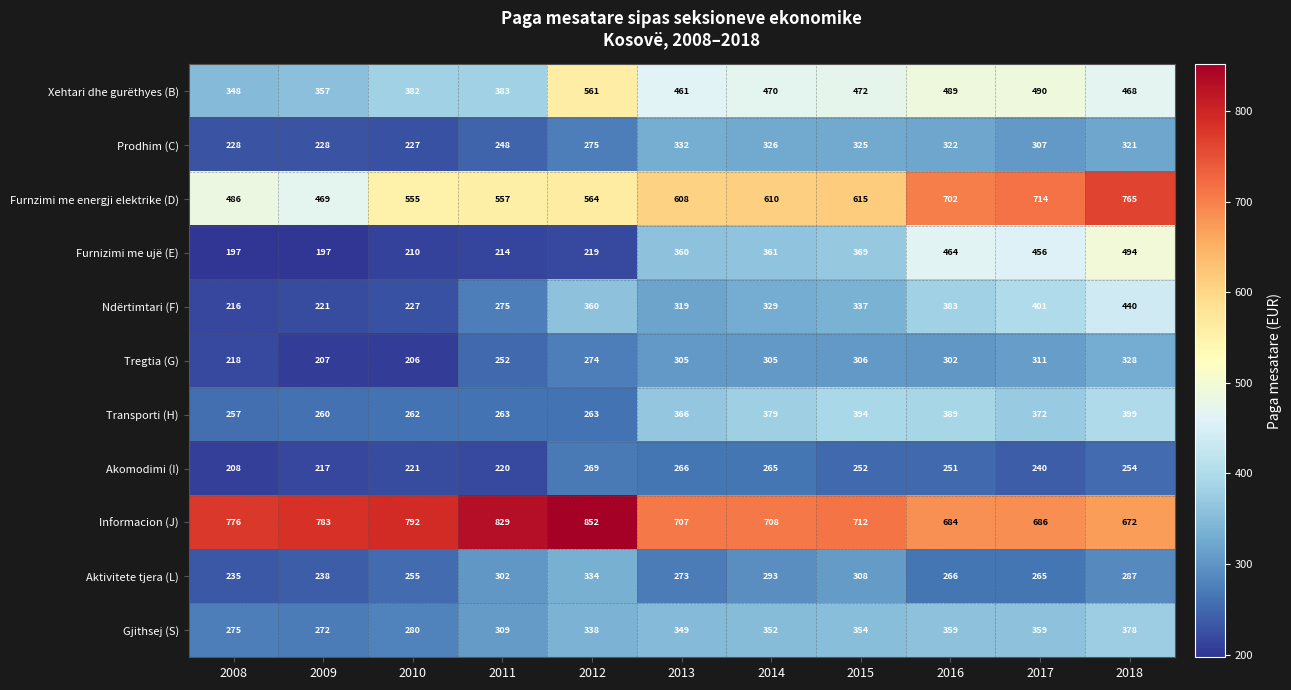

Where is Aktivitete tjera (L) nearest to the value 284?

2018